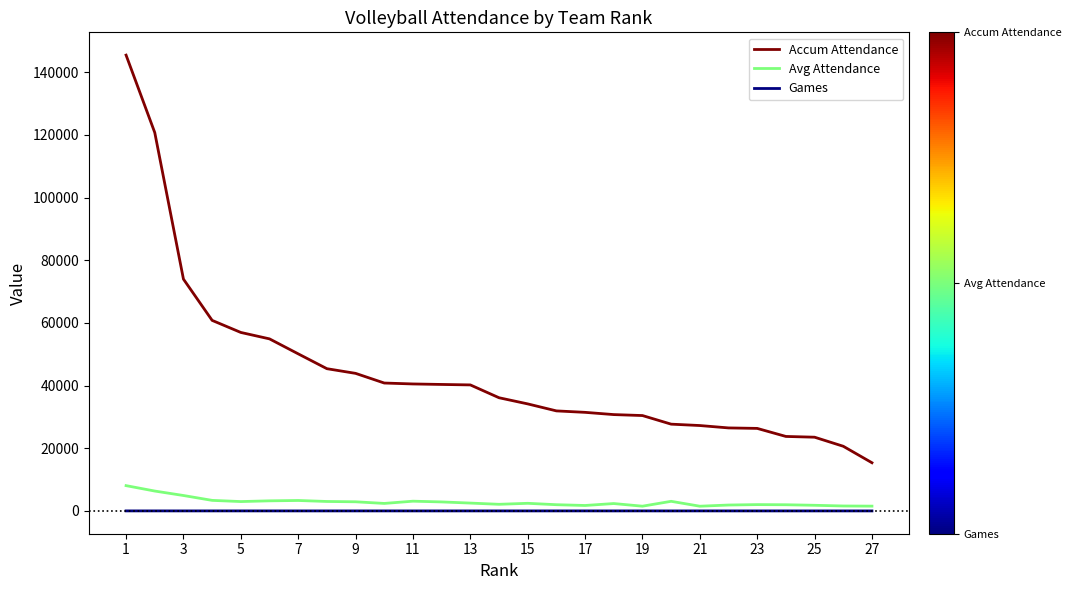

Which series has the widest spread of values?

Accum Attendance